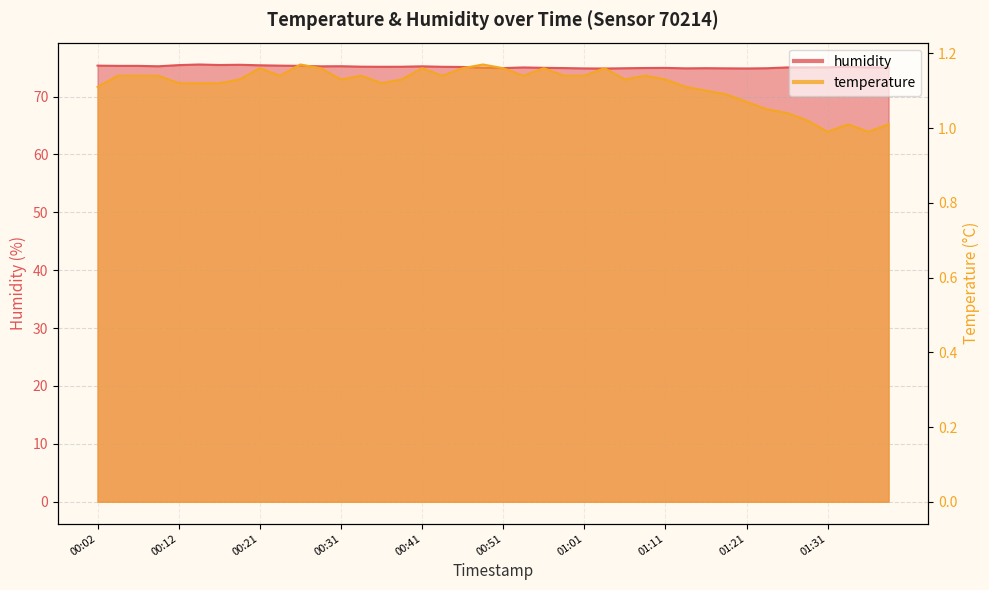

What is the difference between the maximum and minimum values in the humidity series?

0.7